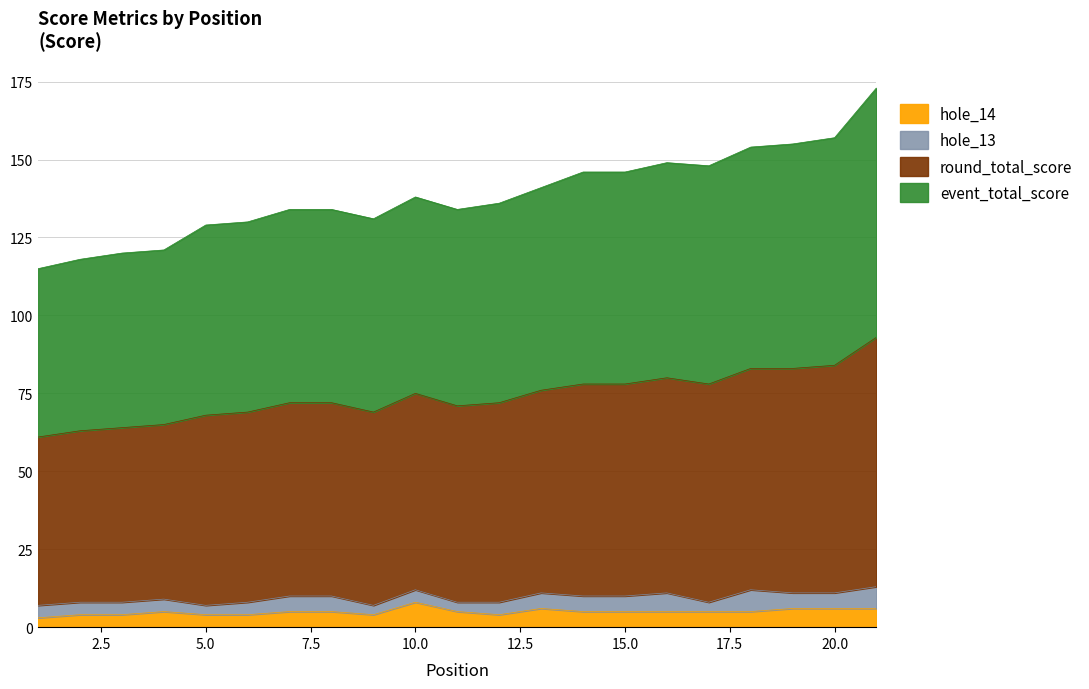

Read the round_total_score value at 19.

83